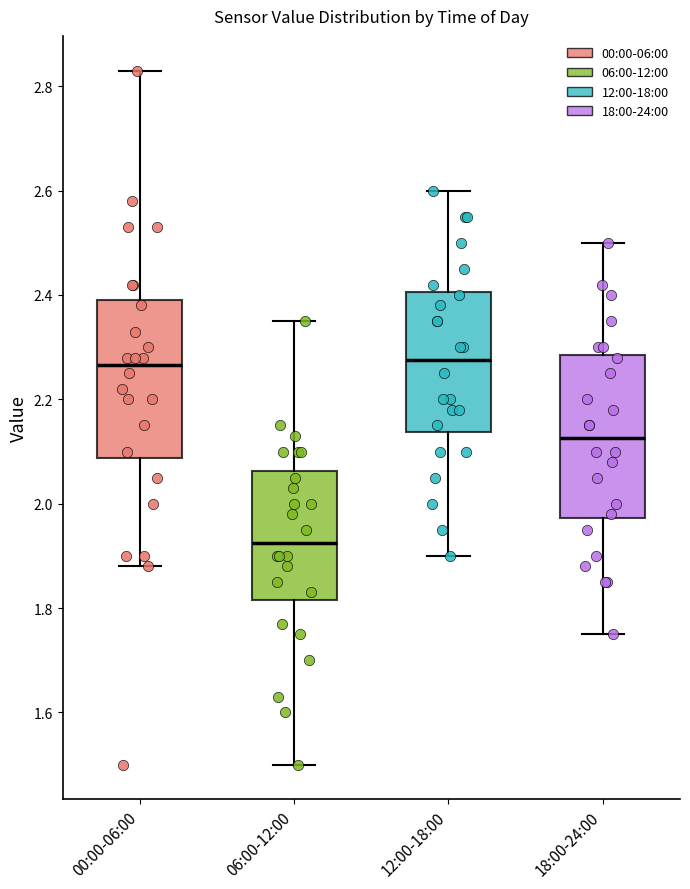

Reading left to right, read every box against the y-axis: the position of its median line, the range the box covers, and the ends of its whiskers. The values are not printed on the chart, so give them approximately, as read against the axis.

00:00-06:00: median 2.26, box 2.08 to 2.40, whiskers 1.88 to 2.84
06:00-12:00: median 1.92, box 1.82 to 2.06, whiskers 1.50 to 2.36
12:00-18:00: median 2.28, box 2.14 to 2.40, whiskers 1.90 to 2.60
18:00-24:00: median 2.12, box 1.98 to 2.28, whiskers 1.76 to 2.50